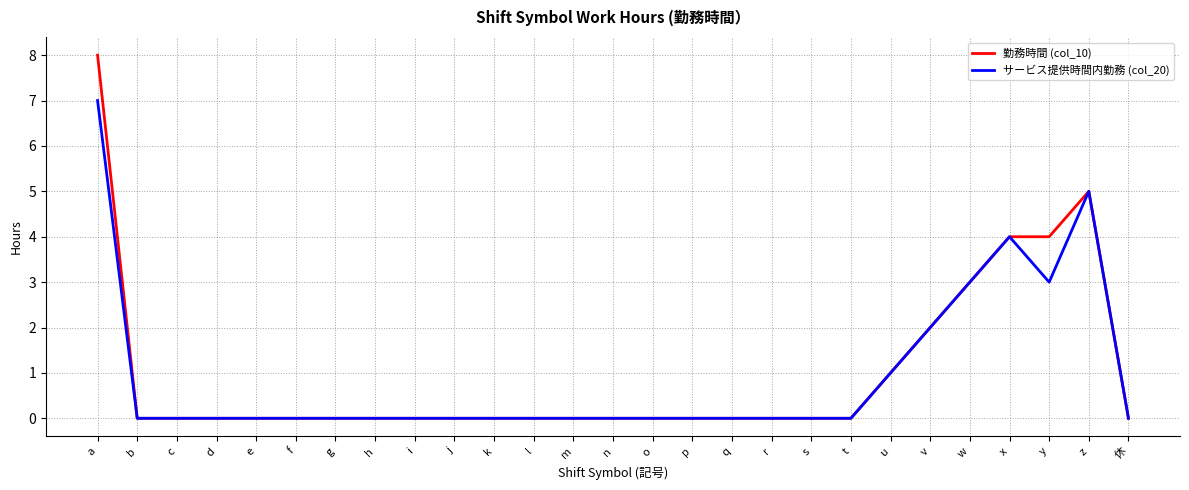

Which series has the widest spread of values?

勤務時間 (col_10)